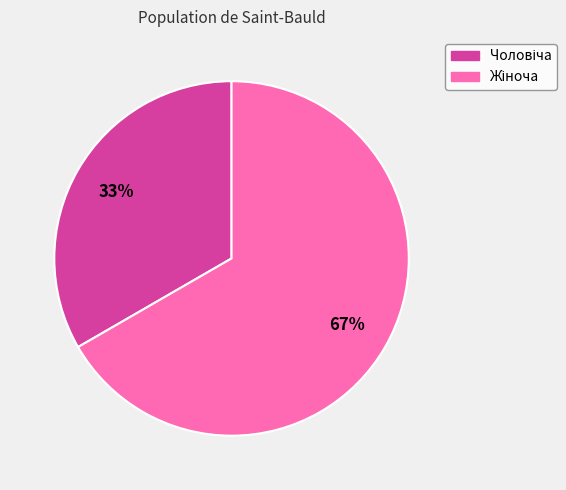

Count the number of slices in the pie.

2